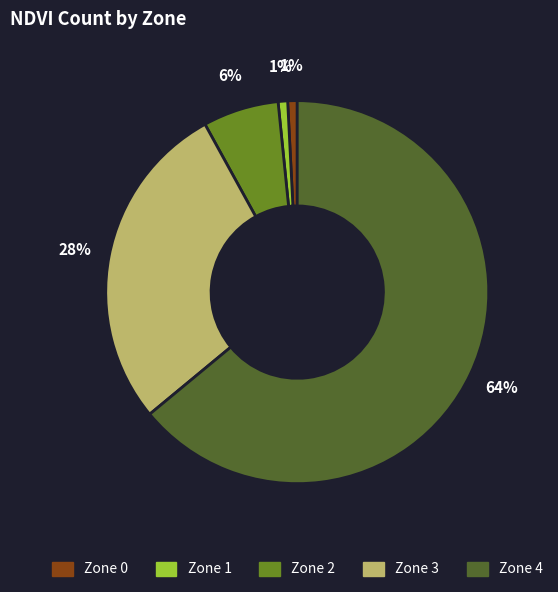

Is Zone 0 the majority of the pie?

No